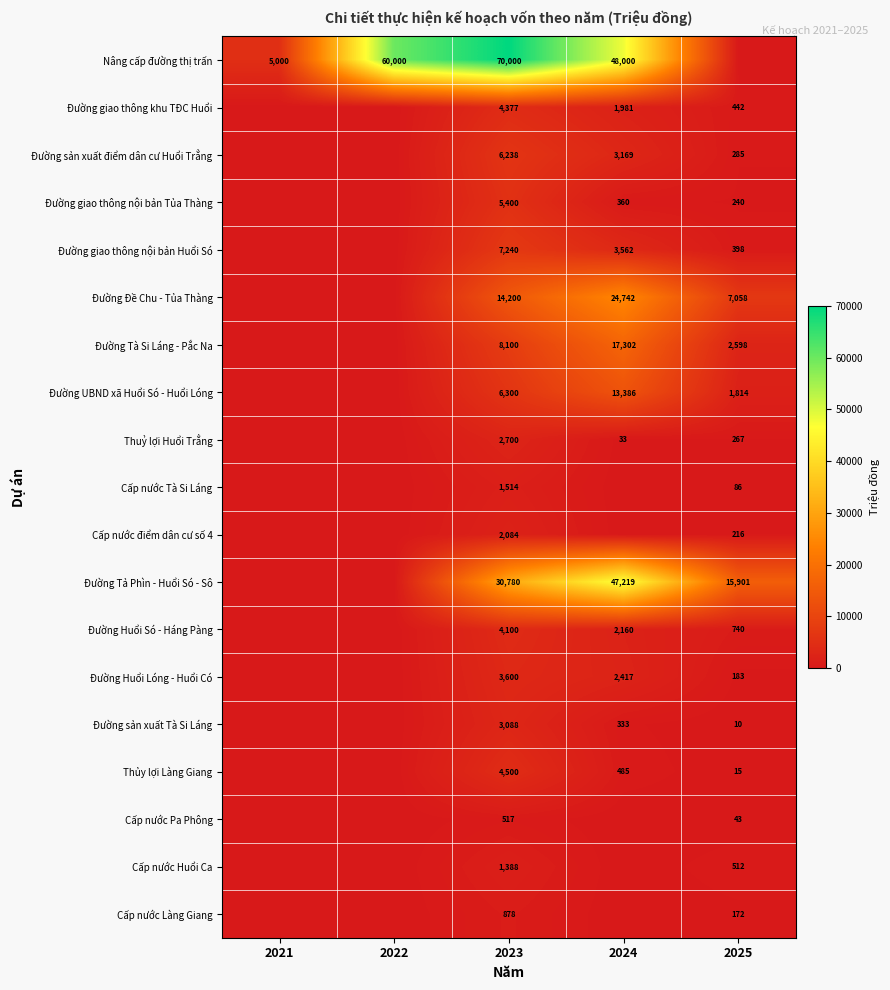

What is the sum of the Đường giao thông nội bản Huổi Só values at 2024 and 2023?

10802